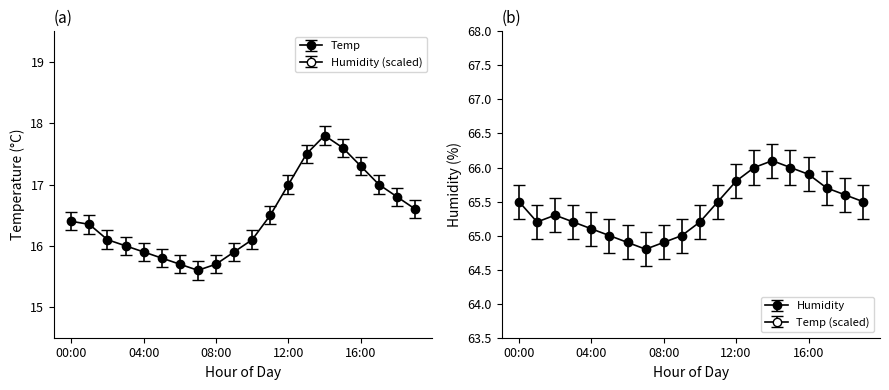

Between 09:00 and 12:00, which is larger?

12:00